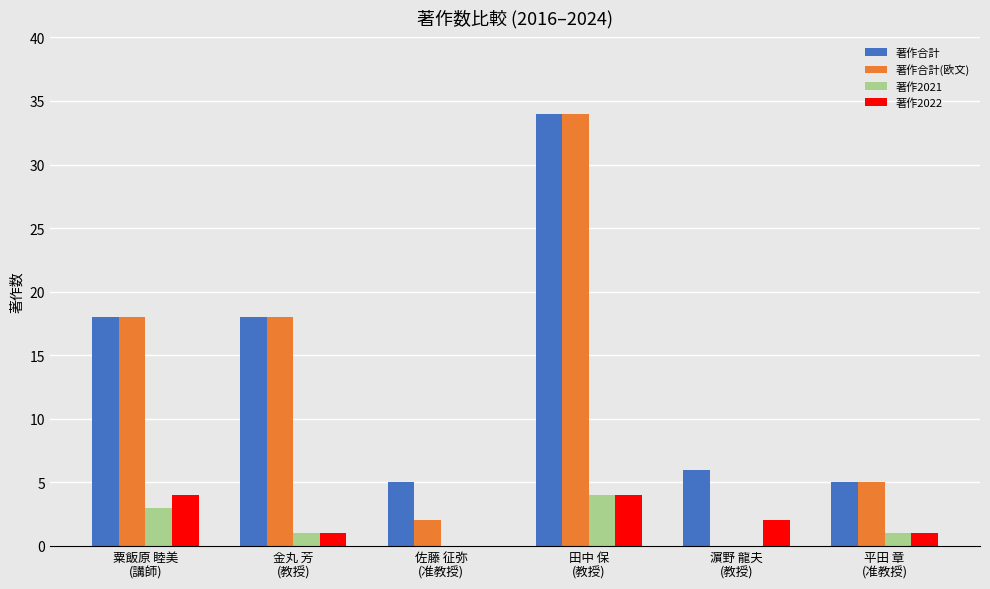

What are all the series names shown in the legend?

著作合計, 著作合計(欧文), 著作2021, 著作2022